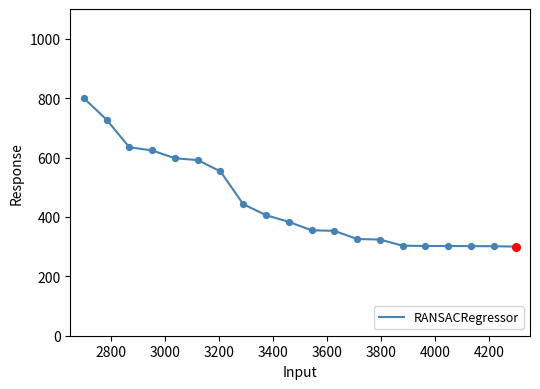

What is the maximum value shown in the chart?

800.0